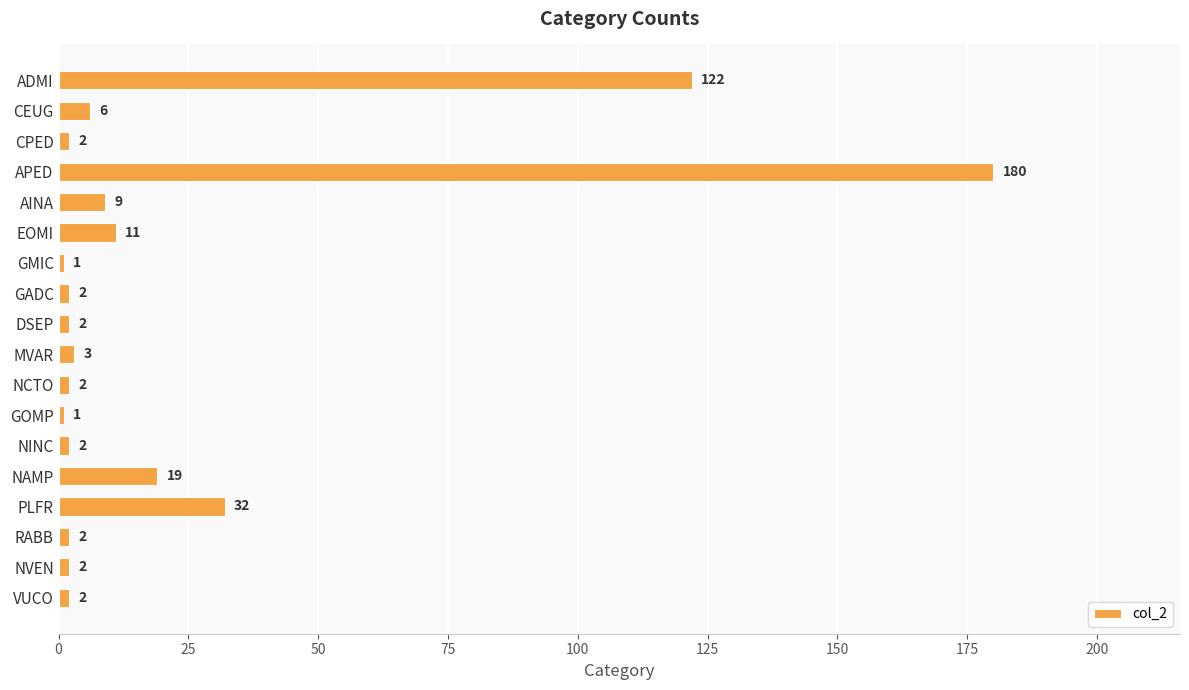

What is the label of the 14th bar from the top?

NAMP